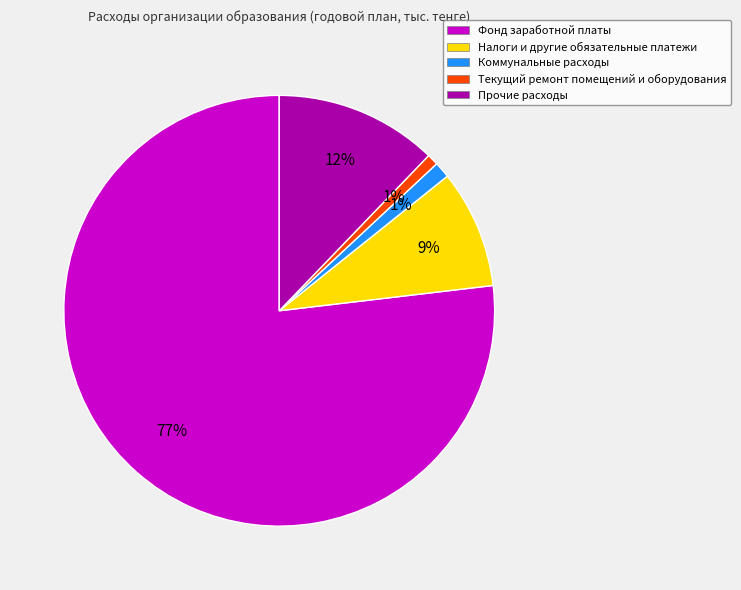

The Коммунальные расходы slice represents 13% of the pie. True or false?

False